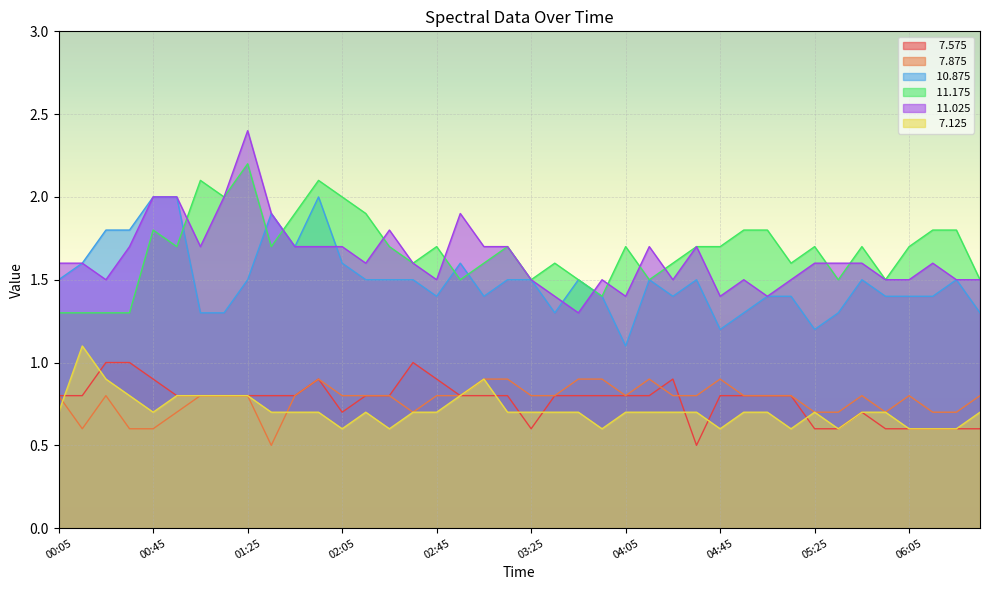

What is the label of the 14th point from the left?

02:15